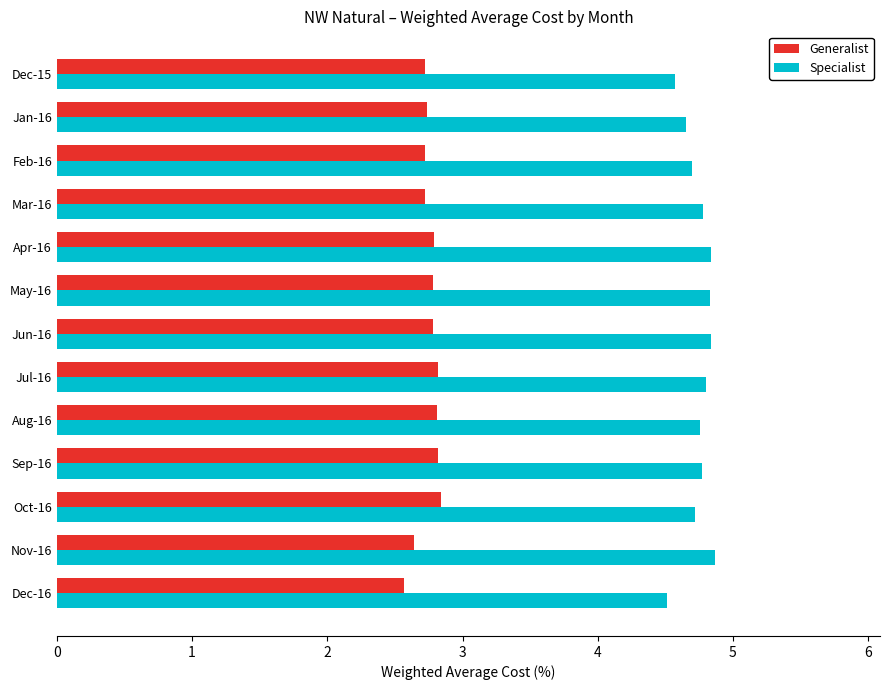

True or false: Specialist has a value of 1.8 at Nov-16.

False